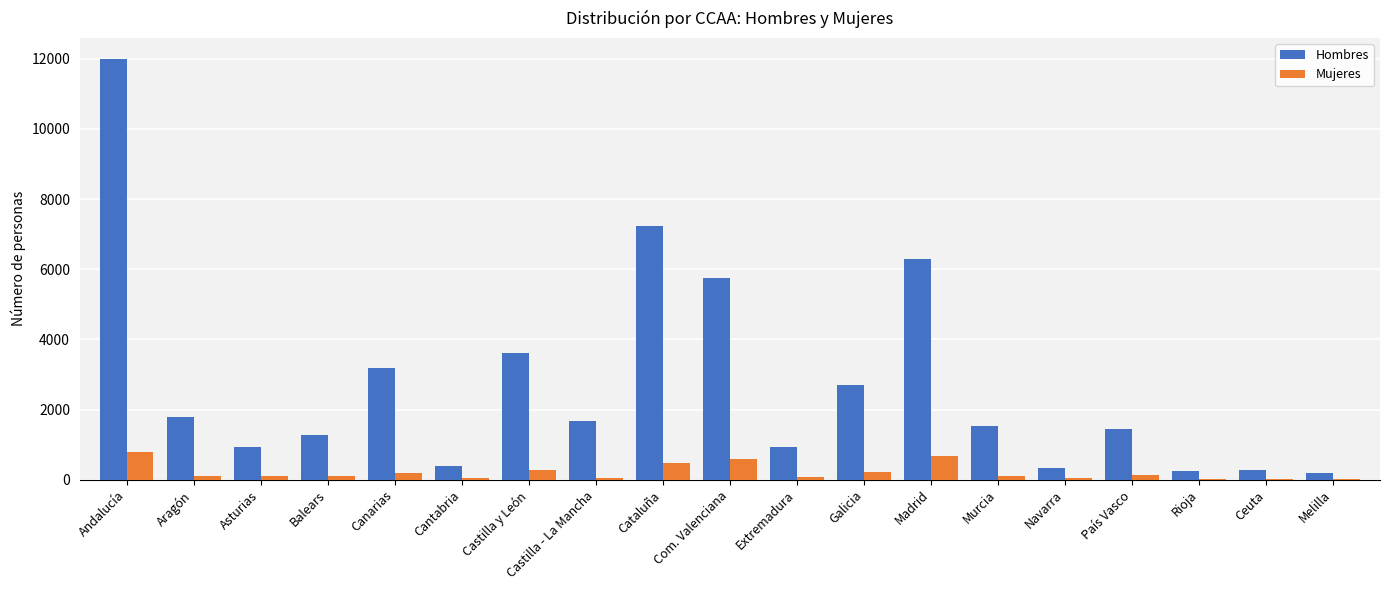

How many data points does each series have?

19